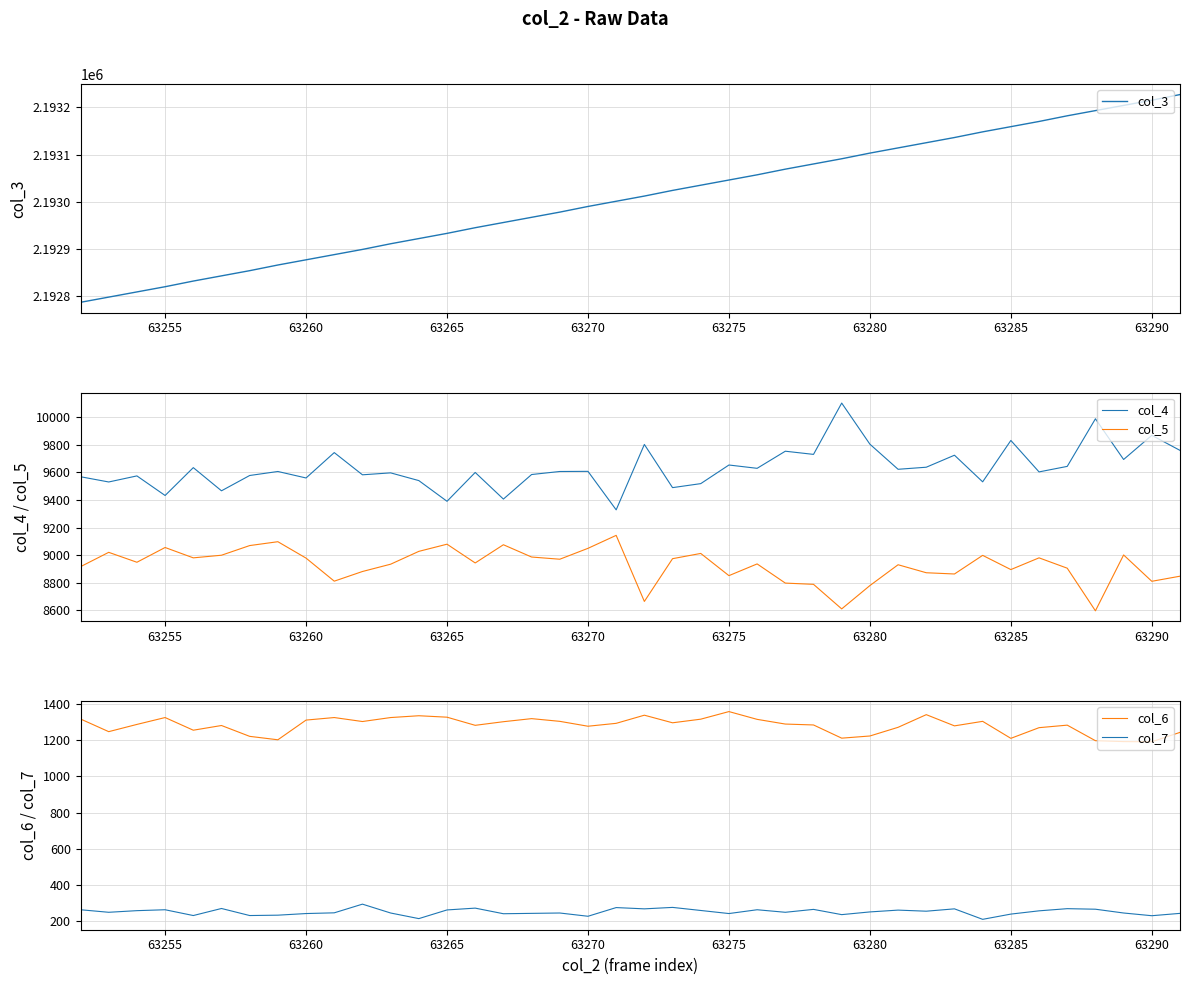

True or false: col_5 and col_4 cross at least once.

False